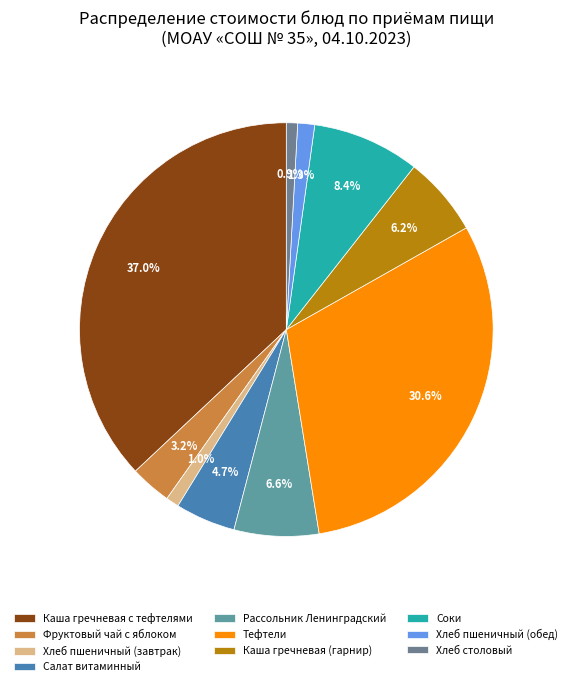

How many segments does this pie chart have?

10